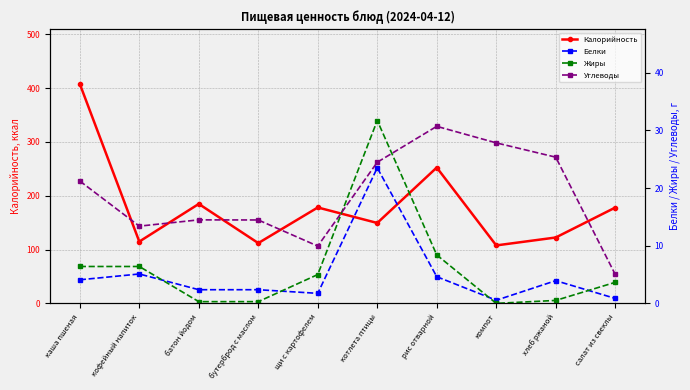

Rank the series by their maximum value, from lowest to highest.

Белки, Углеводы, Жиры, Калорийность